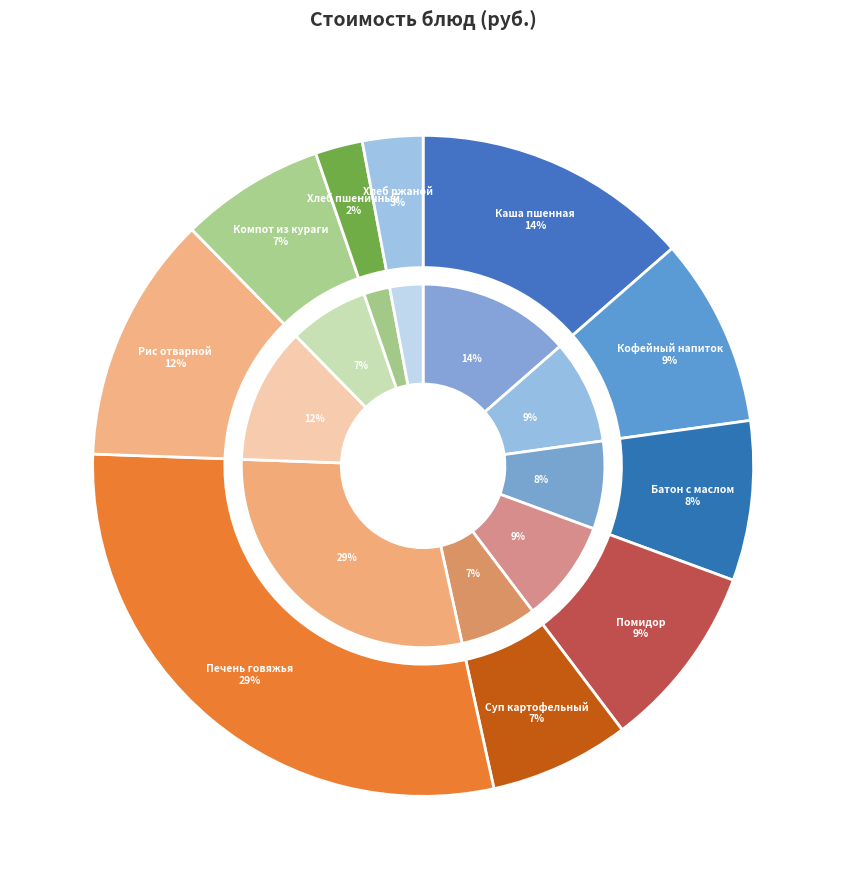

Combined, what portion of the pie is ХЛЕБ ПШЕНИЧНЫЙ and Компот из кураги?

9.4%